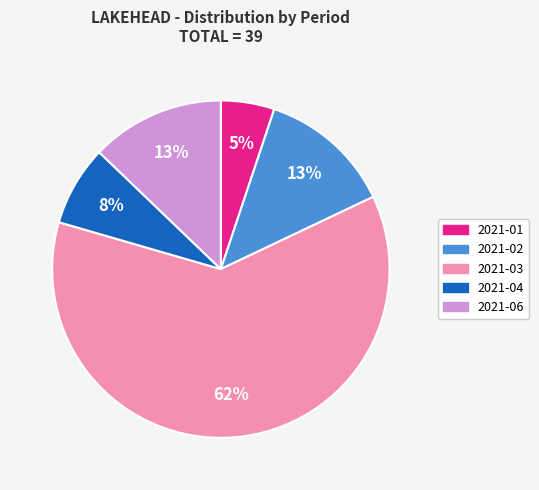

To the nearest percent, what is the difference between the largest and smallest slice percentages?

56%